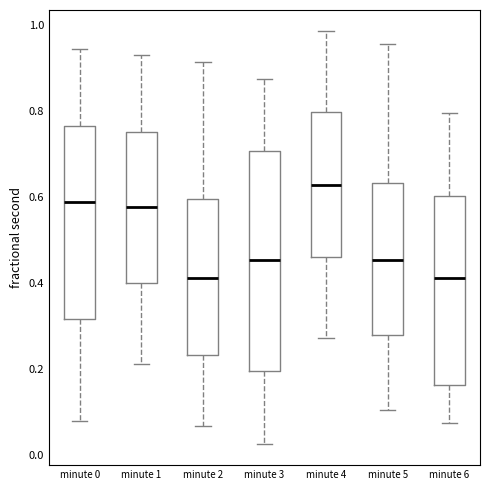

Reading left to right, read every box against the y-axis: the position of its median line, the range the box covers, and the ends of its whiskers. The values are not printed on the chart, so give them approximately, as read against the axis.

minute 0: median 0.58, box 0.32 to 0.76, whiskers 0.08 to 0.94
minute 1: median 0.58, box 0.40 to 0.76, whiskers 0.22 to 0.94
minute 2: median 0.42, box 0.24 to 0.60, whiskers 0.06 to 0.92
minute 3: median 0.46, box 0.20 to 0.70, whiskers 0.02 to 0.88
minute 4: median 0.62, box 0.46 to 0.80, whiskers 0.28 to 0.98
minute 5: median 0.46, box 0.28 to 0.64, whiskers 0.10 to 0.96
minute 6: median 0.42, box 0.16 to 0.60, whiskers 0.08 to 0.80